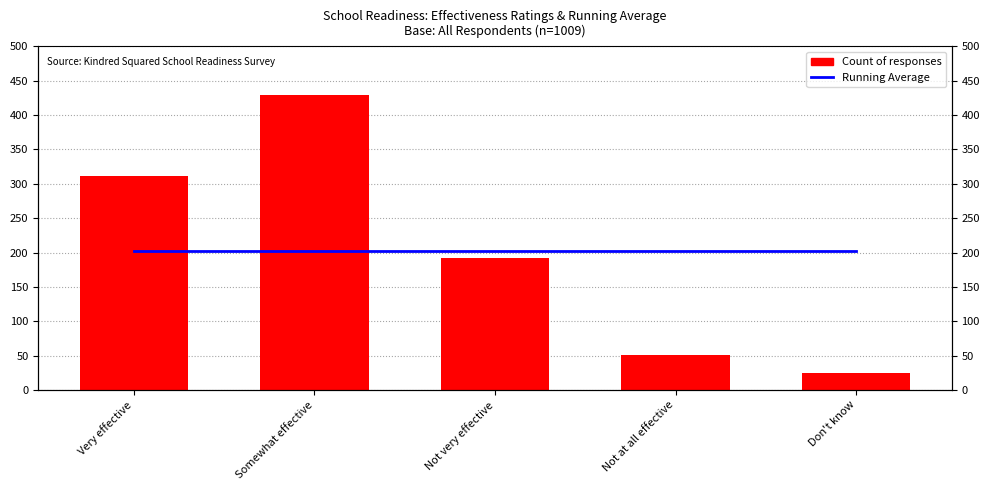

The value of Count of responses at Very effective is 181.1. True or false?

False